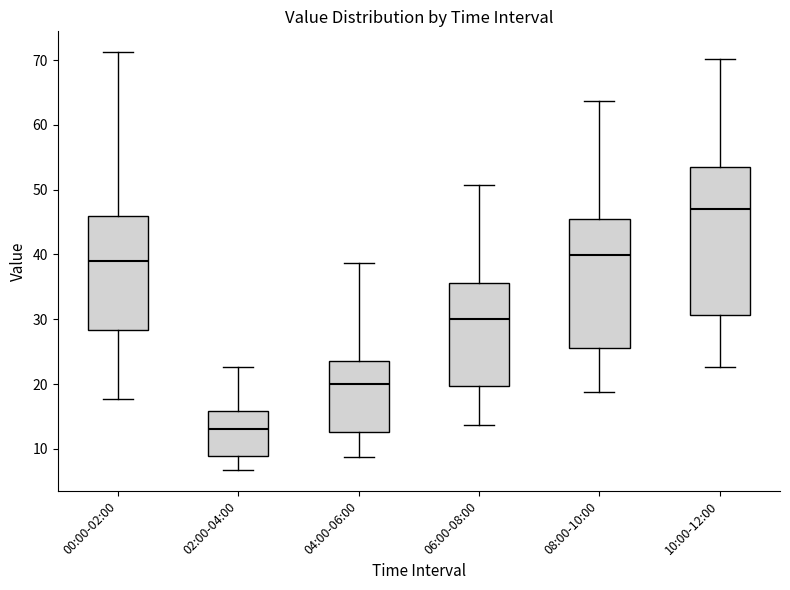

Which box is the tallest, from its lower edge to its upper edge?

10:00-12:00